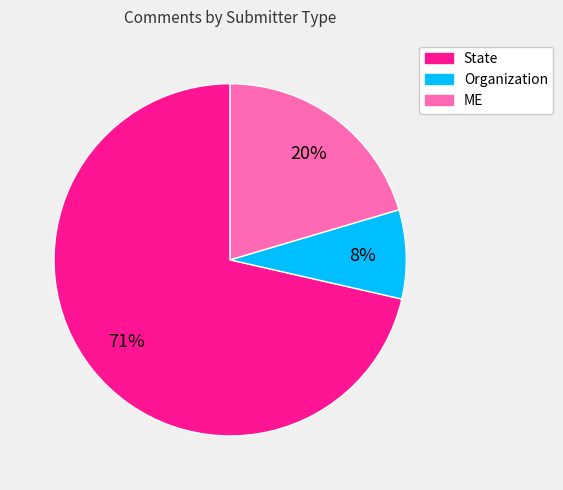

Which category has the smallest portion of the pie?

Organization